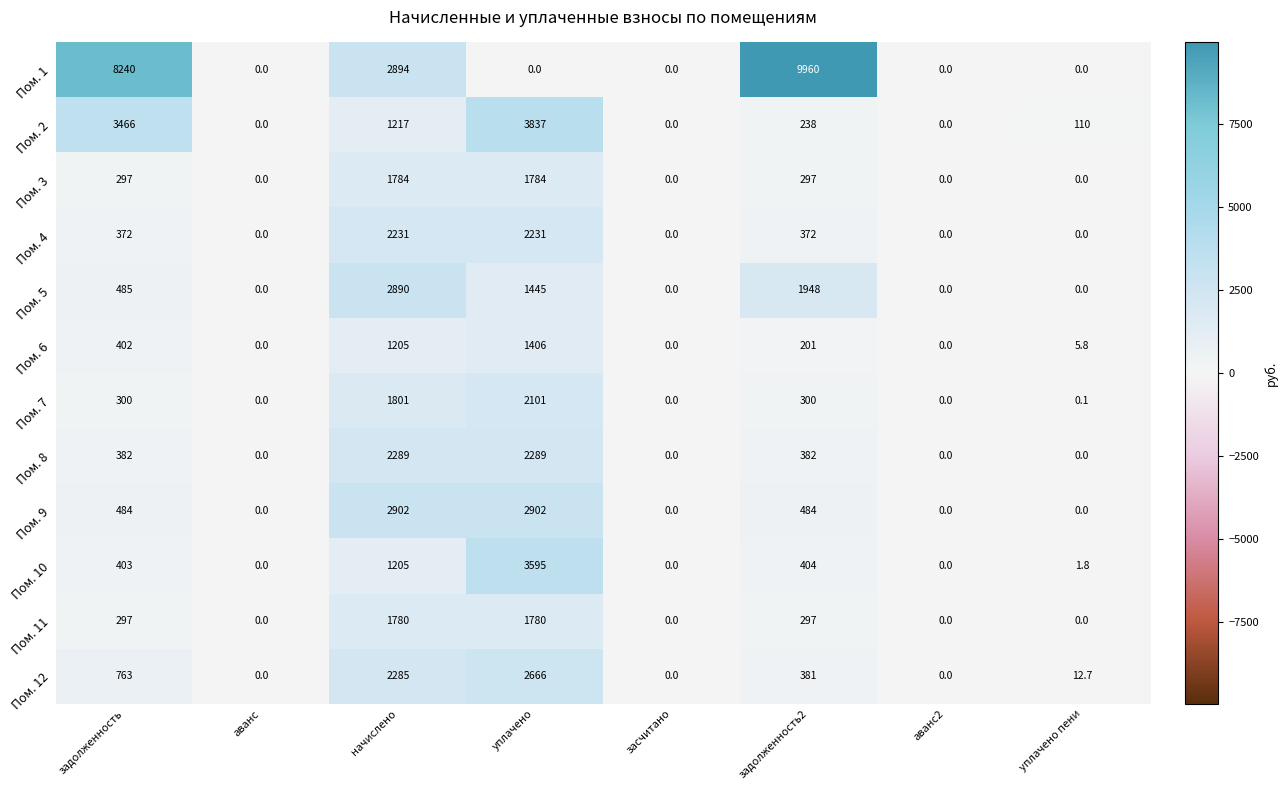

Which series has the widest spread of values?

Пом. 1